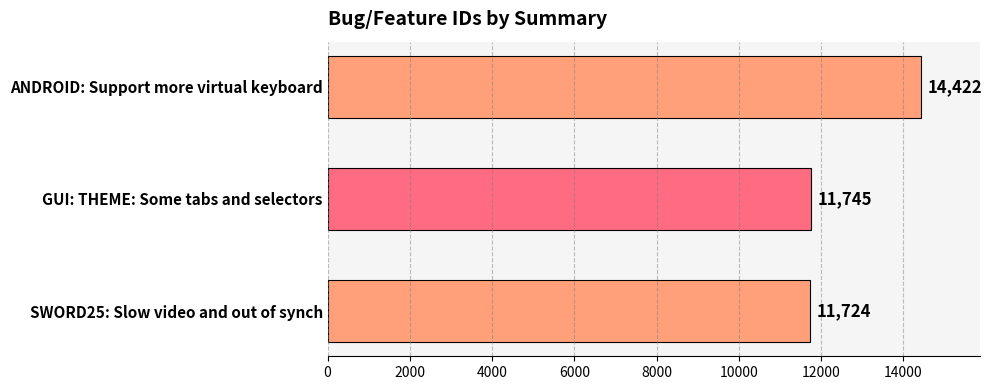

What is the change in value from GUI: THEME: Some tabs and selectors to SWORD25: Slow video and out of synch?

-21